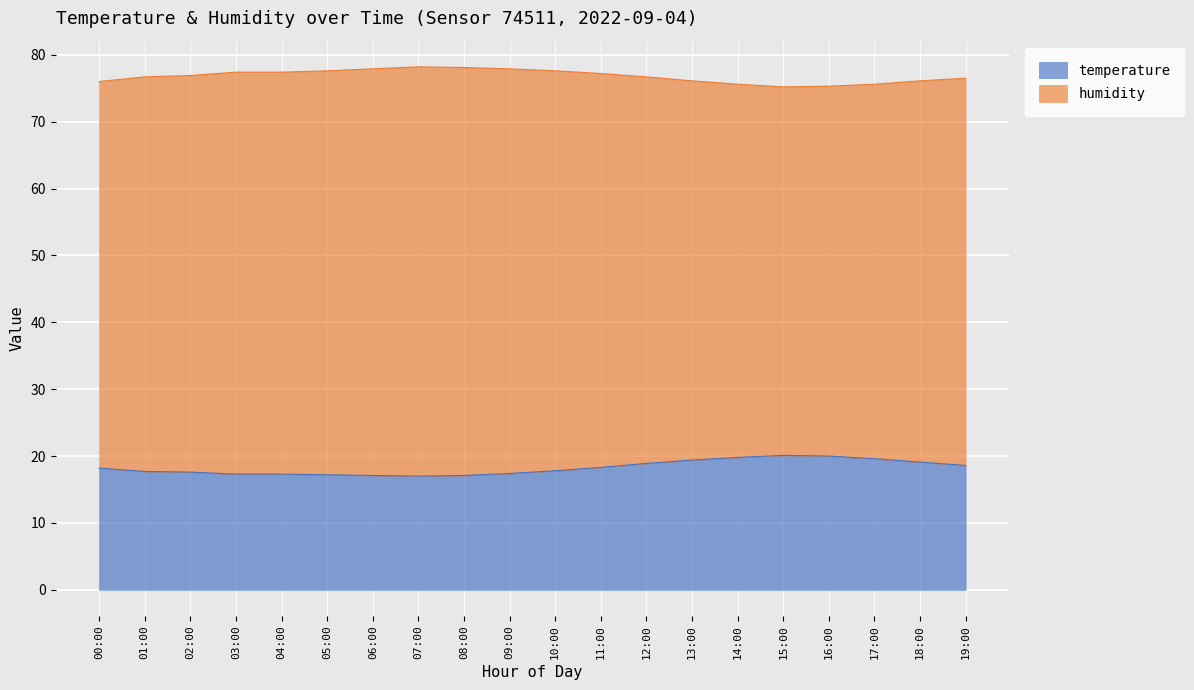

Does the chart display data point markers on the line(s)?

No